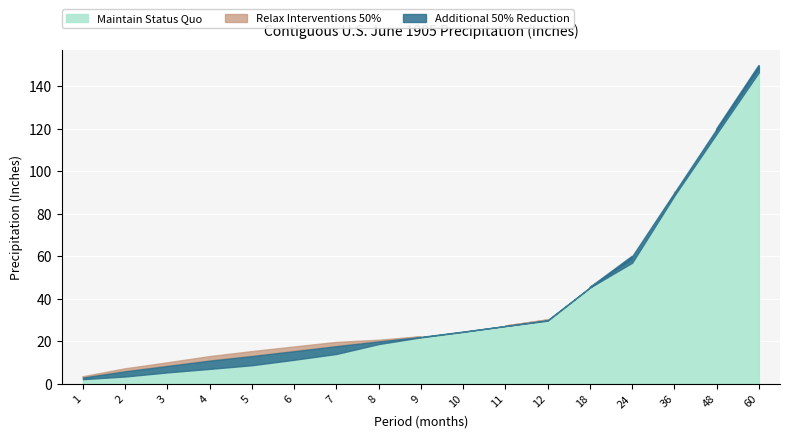

At which label does Value reach its peak?

60